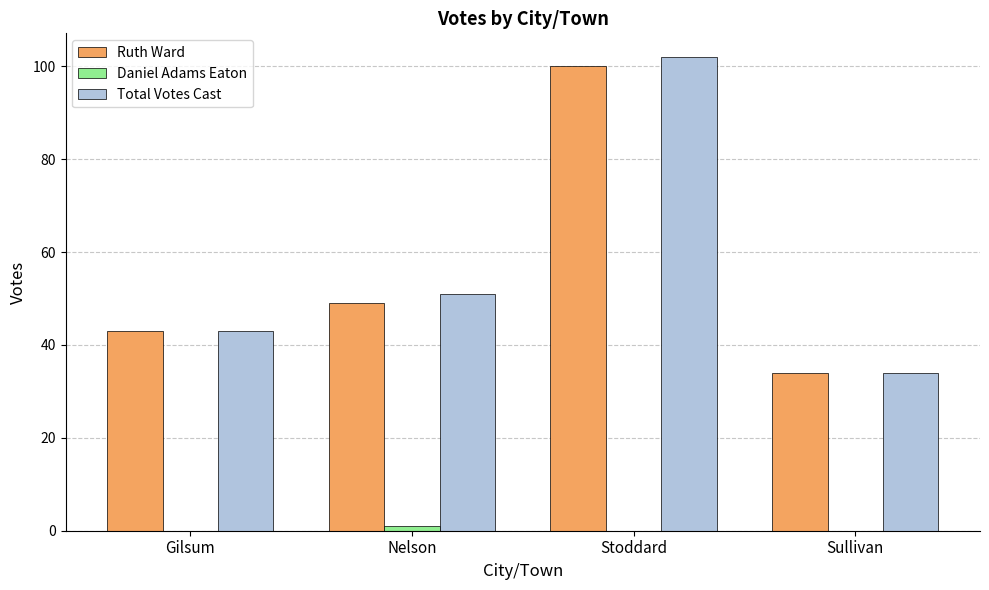

At which label does Total Votes Cast reach its peak?

Stoddard